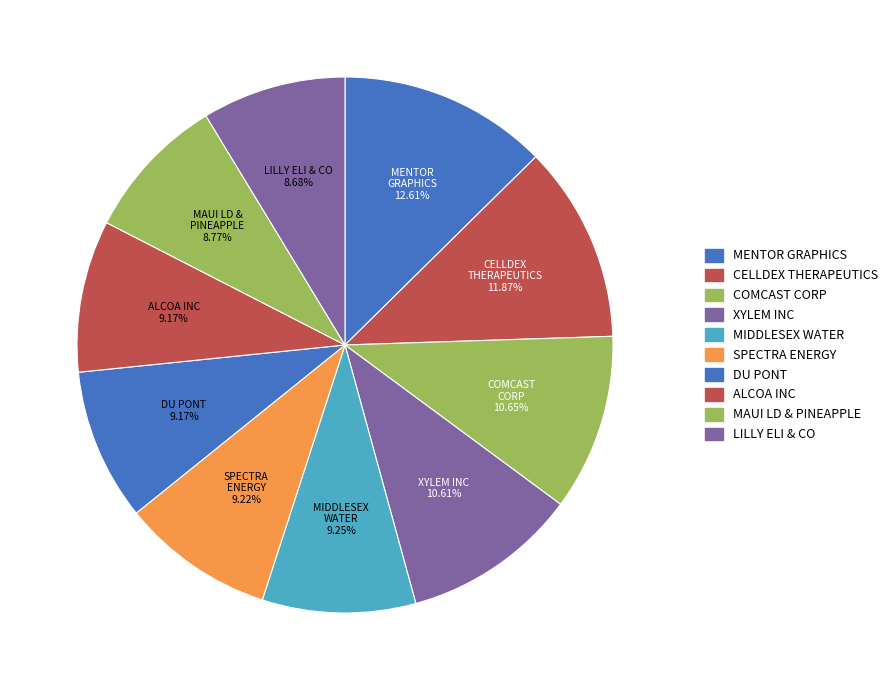

To the nearest percent, what is the difference between the largest and smallest slice percentages?

4%